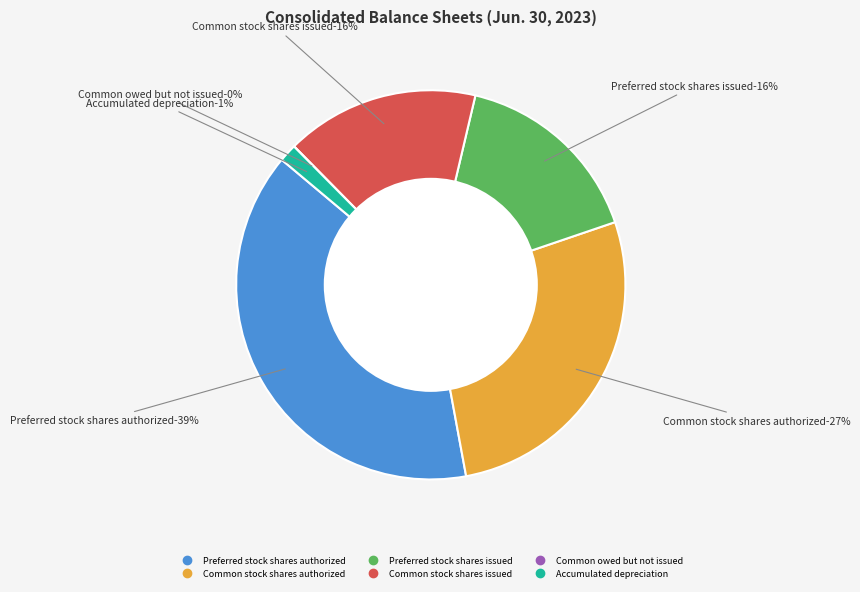

Rank the categories by value from lowest to highest.

Common owed but not issued, Accumulated depreciation, Preferred stock shares issued, Common stock shares issued, Common stock shares authorized, Preferred stock shares authorized